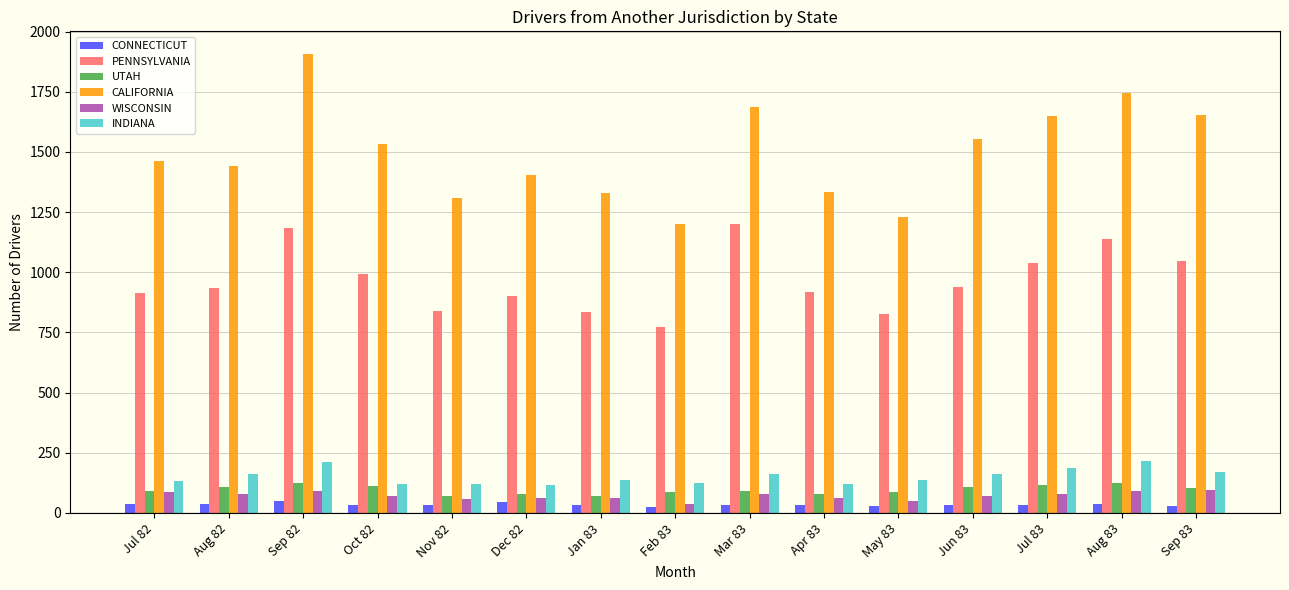

At Jul 83, list the series in order from largest to smallest.

CALIFORNIA, PENNSYLVANIA, INDIANA, UTAH, WISCONSIN, CONNECTICUT